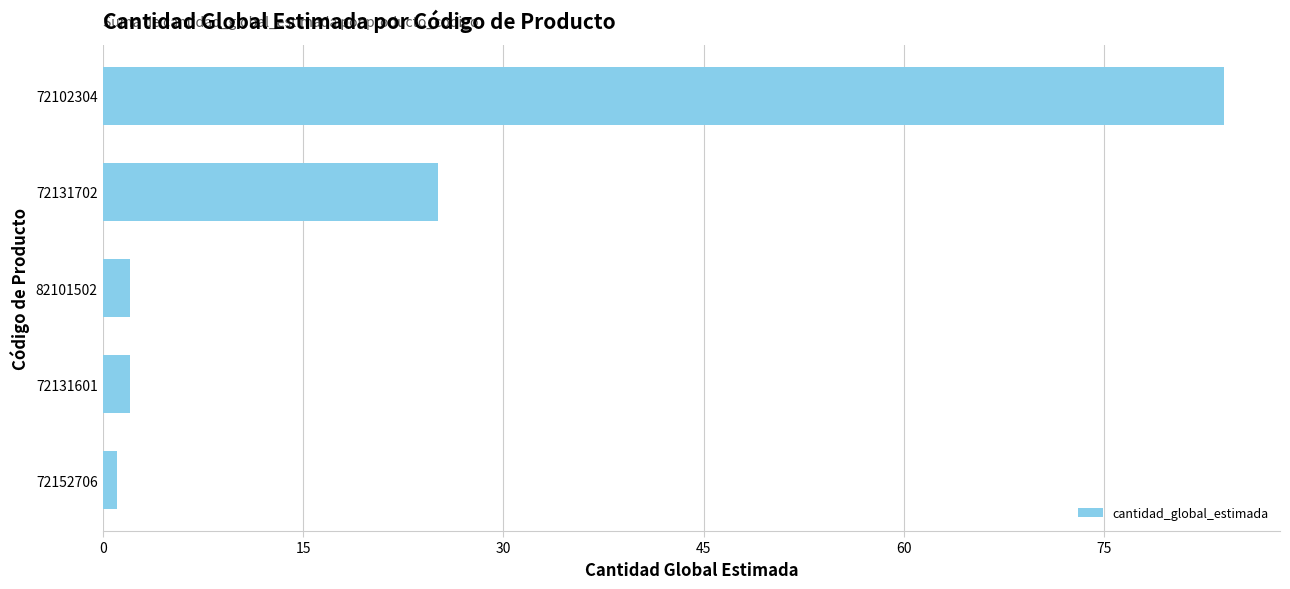

Does the chart contain any negative values?

No